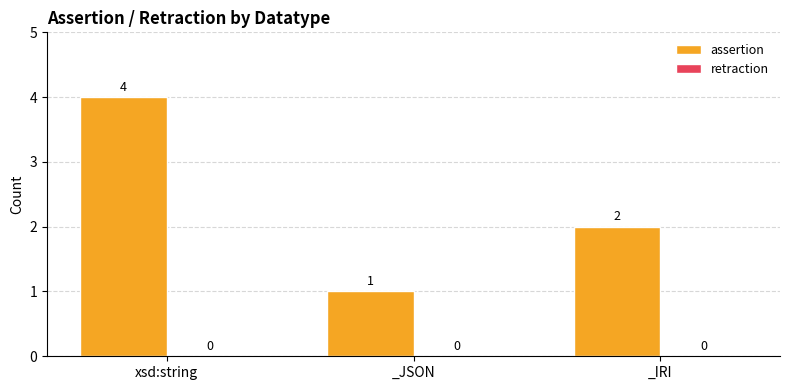

What is the change in value from xsd:string to _JSON?

-3